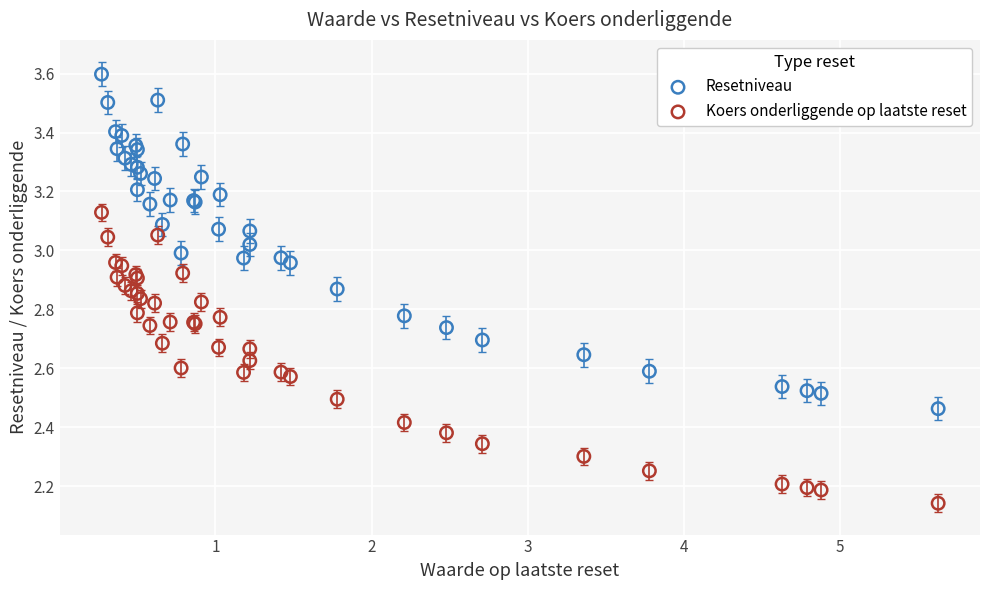

Which series contains the lowest Y value?

Koers onderliggende op laatste reset